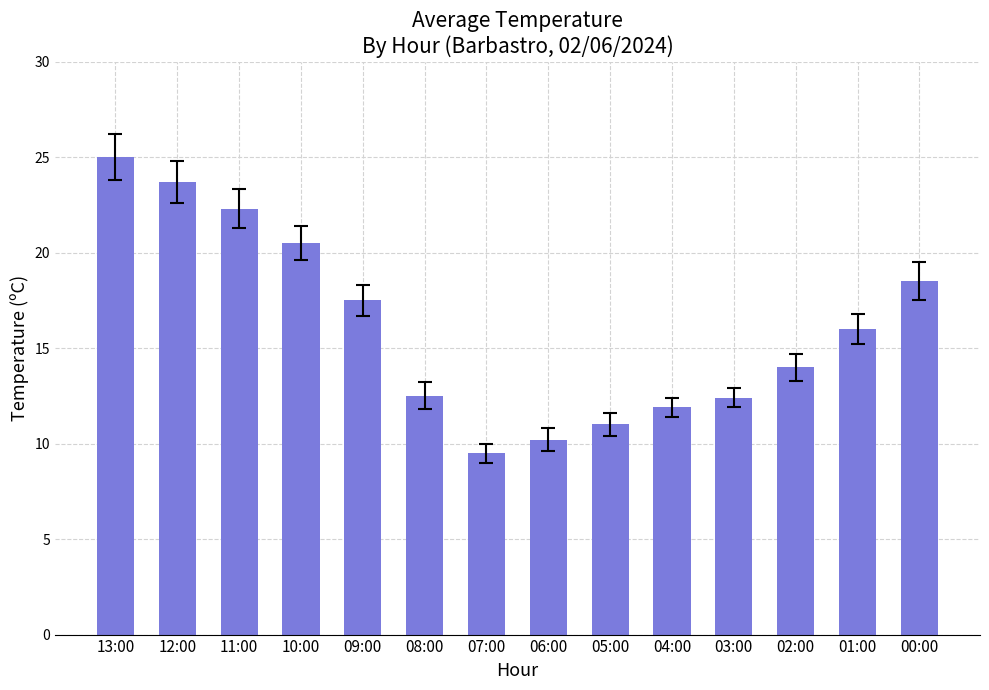

Is it true that the value at 02:00 is 25.1?

False